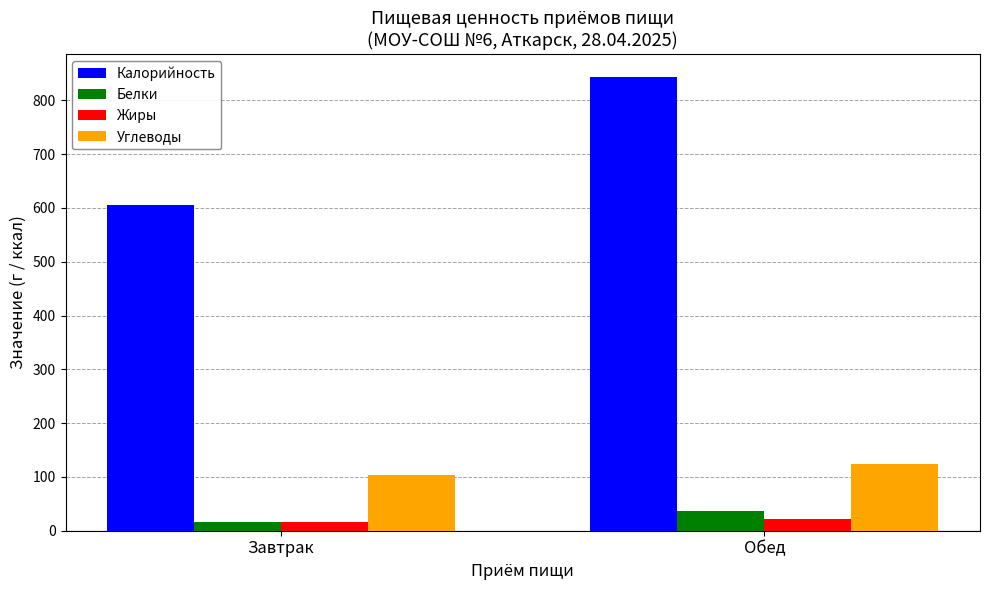

What is the approximate value of Углеводы at Завтрак?

104.4